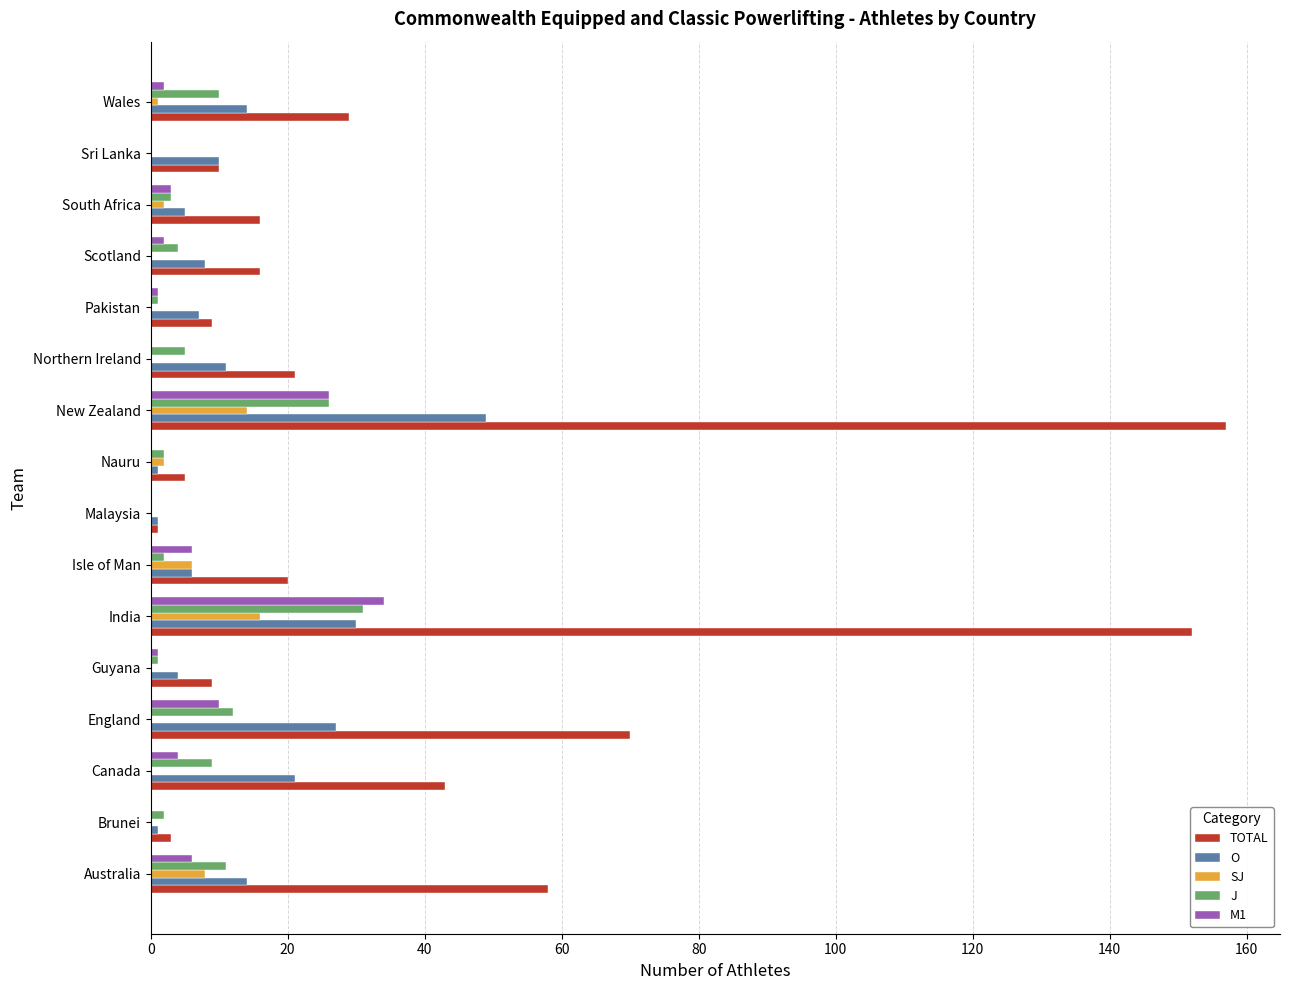

What is the maximum value shown in the chart?

157